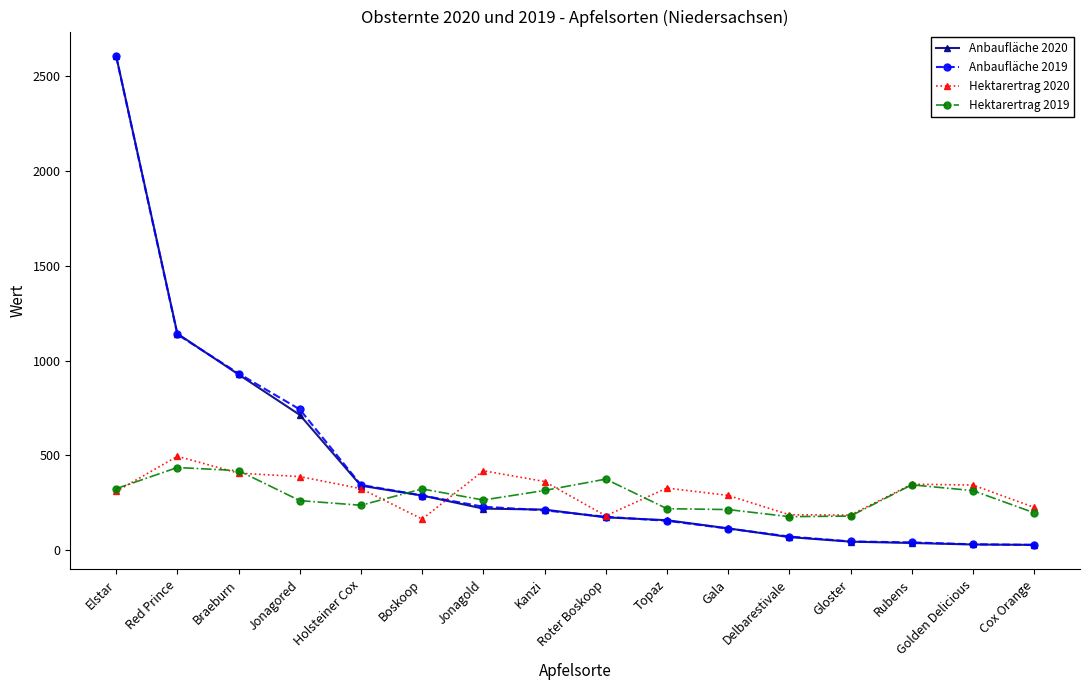

What is the difference between the highest and lowest values at Jonagold?

199.5